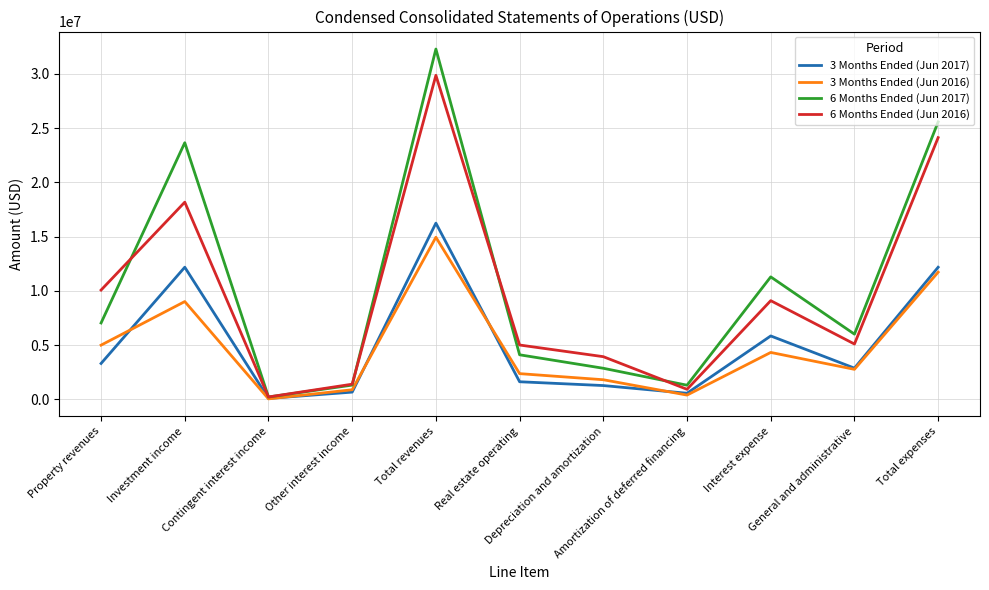

Which series has the largest range (max minus min)?

6 Months Ended (Jun 2017)